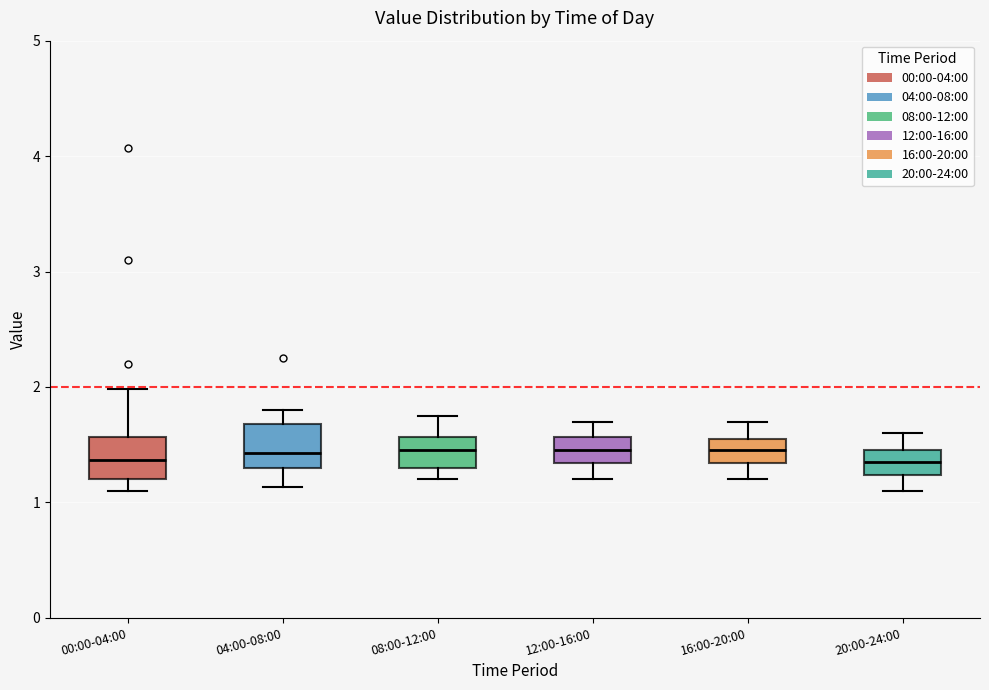

Where does the lower whisker of the box for 08:00-12:00 end on the y-axis? The values are not printed on the chart, so give them approximately, as read against the axis.

1.2